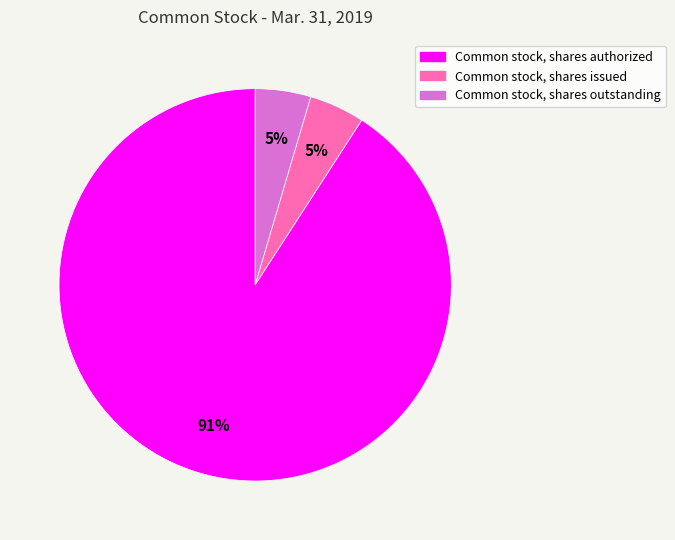

What is the ratio of the value at Common stock, shares issued to the value at Common stock, shares outstanding?

1.0